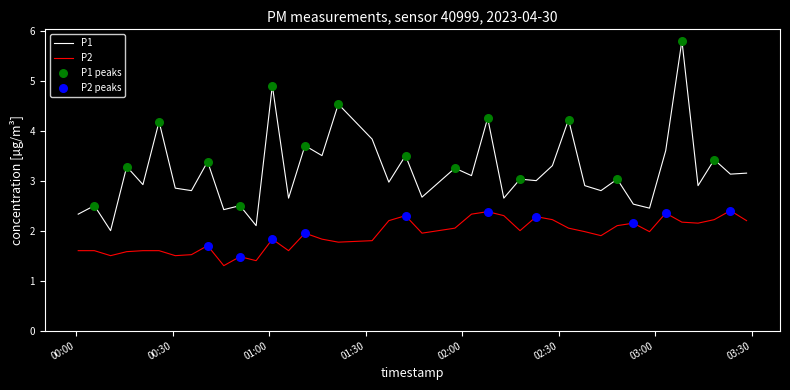

Which series has the widest spread of values?

P1